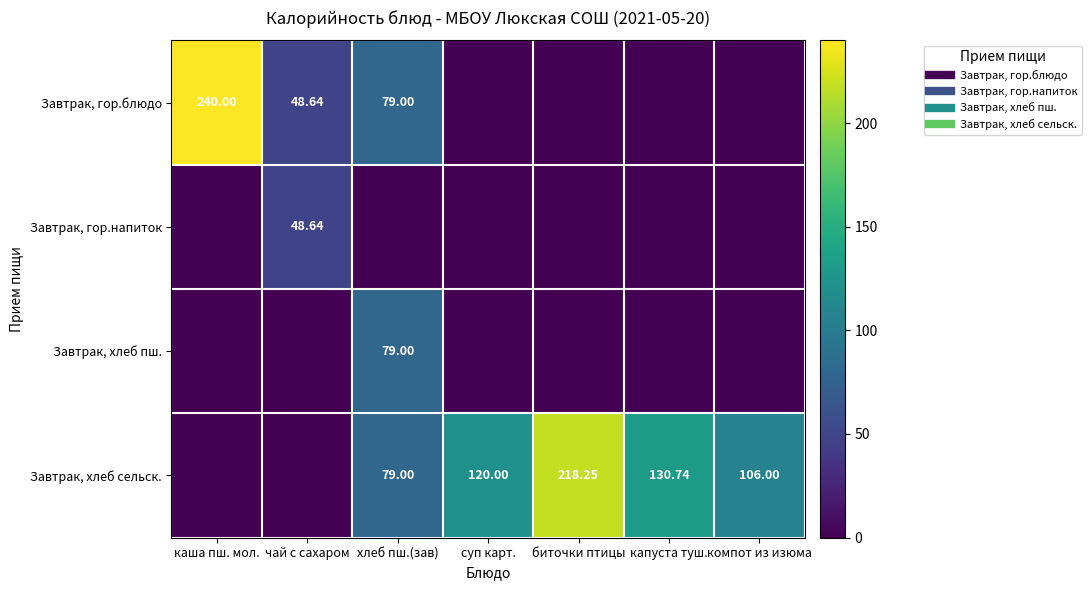

How many data points in Завтрак, хлеб сельск. are above 106?

3